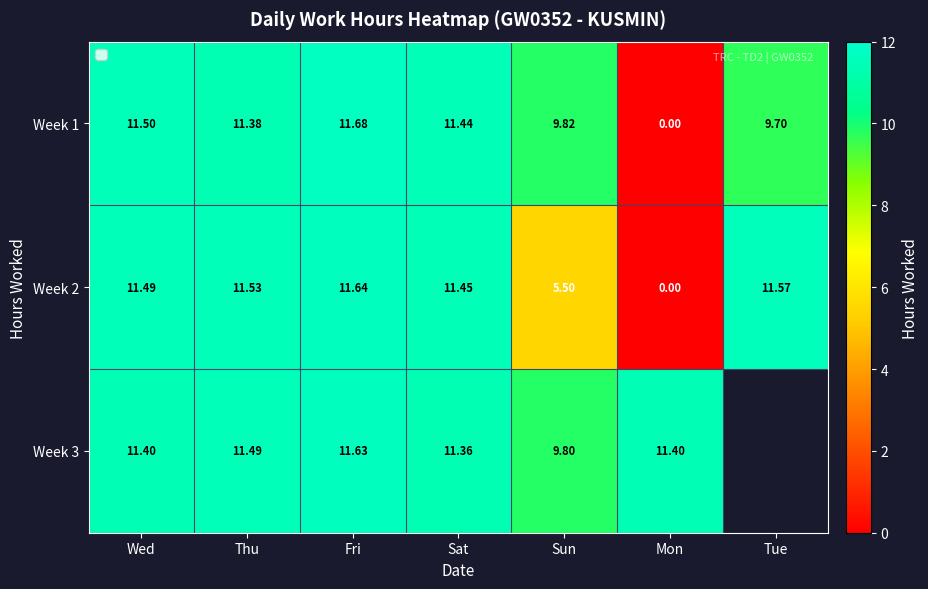

What is the approximate value of Week 3 at Thu?

11.5